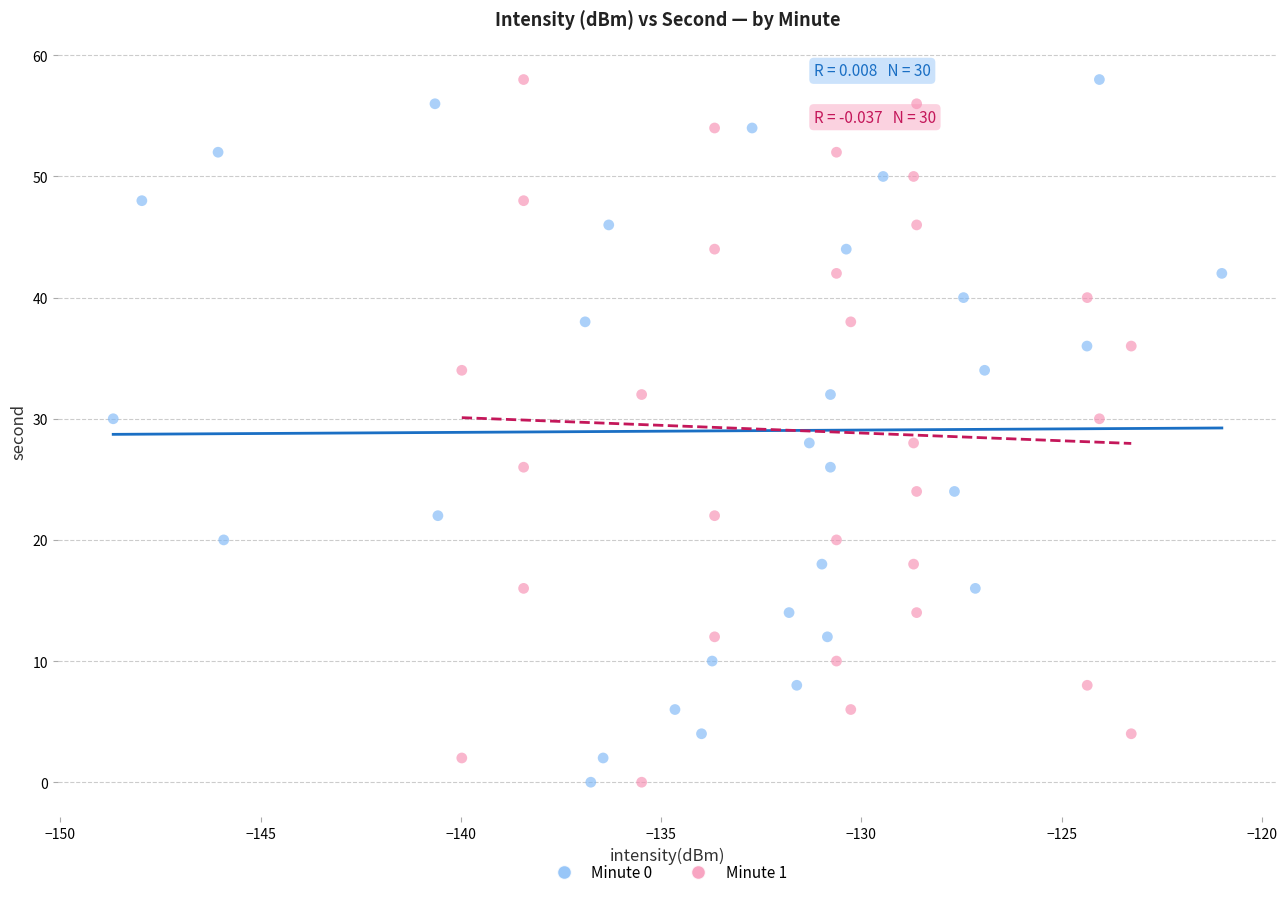

What are all the series names shown in the legend?

Minute 0, Minute 1